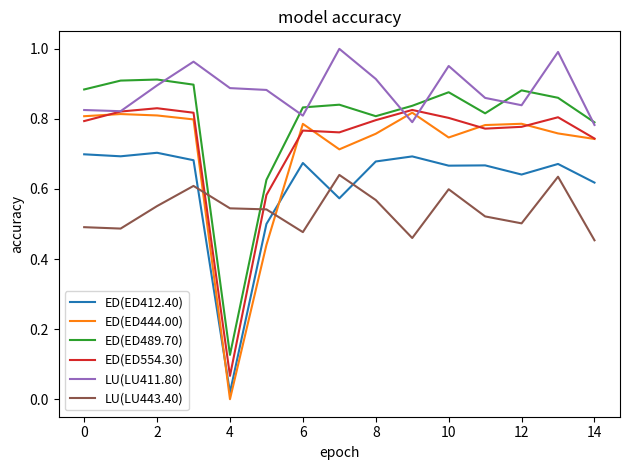

True or false: ED(ED412.40) and LU(LU411.80) cross at least once.

False